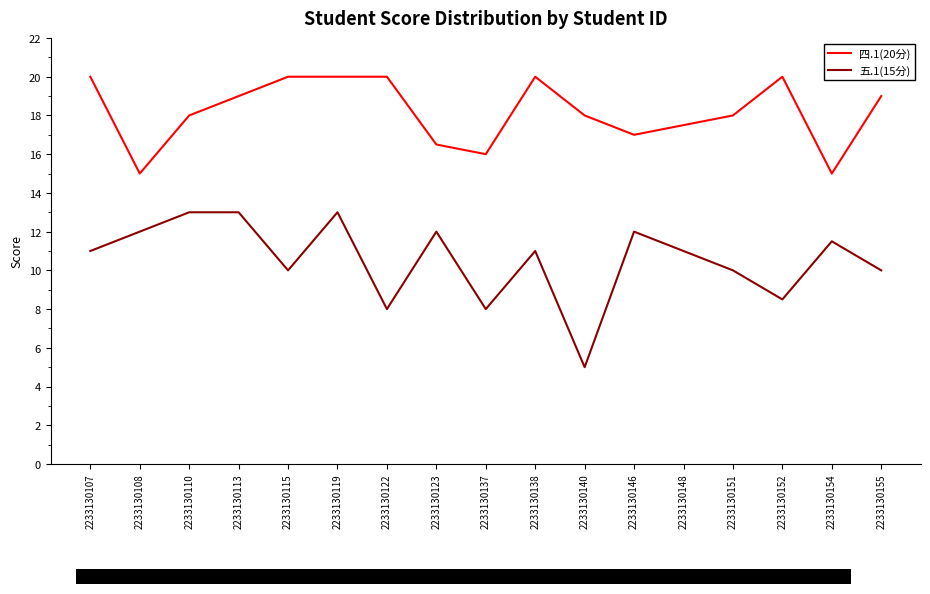

List the series in order of their overall mean, lowest first.

五.1(15分), 四.1(20分)